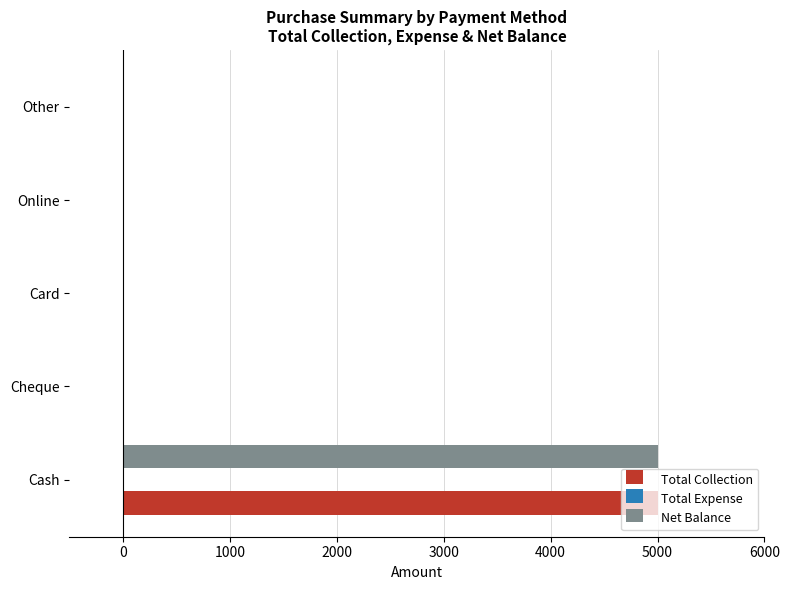

Which category has the highest value across all series?

Cash